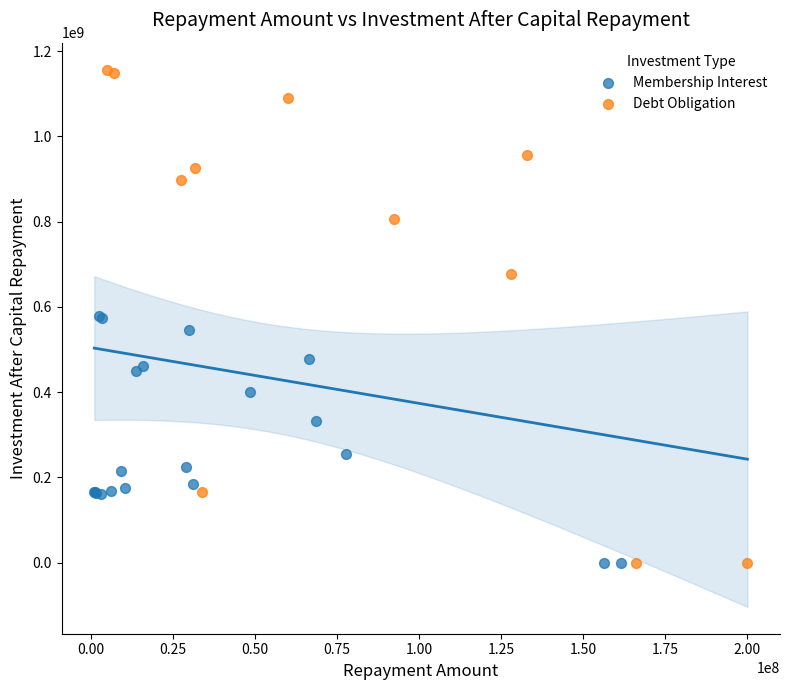

Which series has the widest spread of Y values?

Debt Obligation